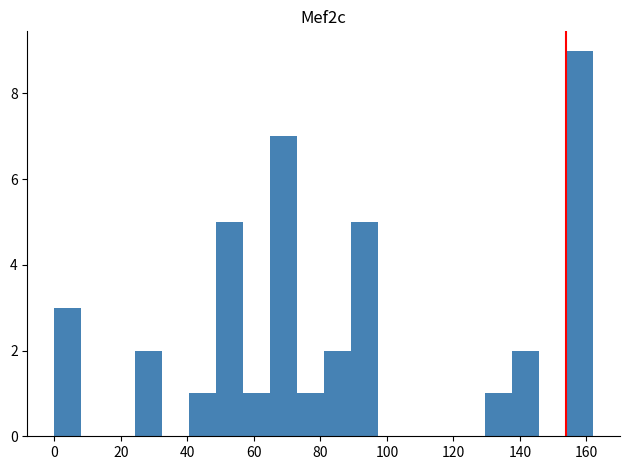

How tall is the bar that spans 56 to 64 on the x-axis? Neither the bar edges nor the heights are printed on the chart, so give them approximately, as read against the axes.

1